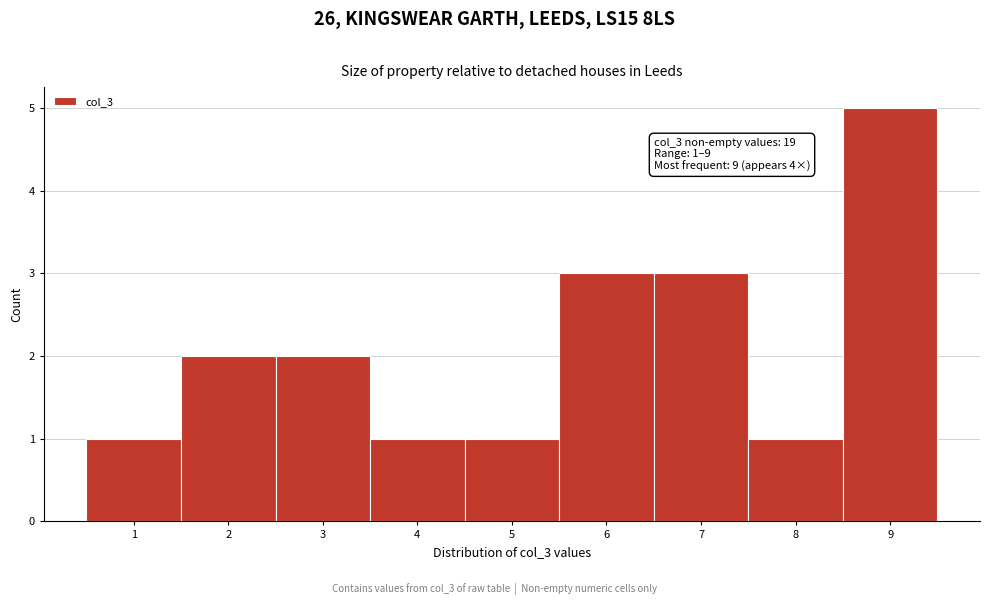

Over which range of the x-axis is the bar tallest?

8.5 to 9.5